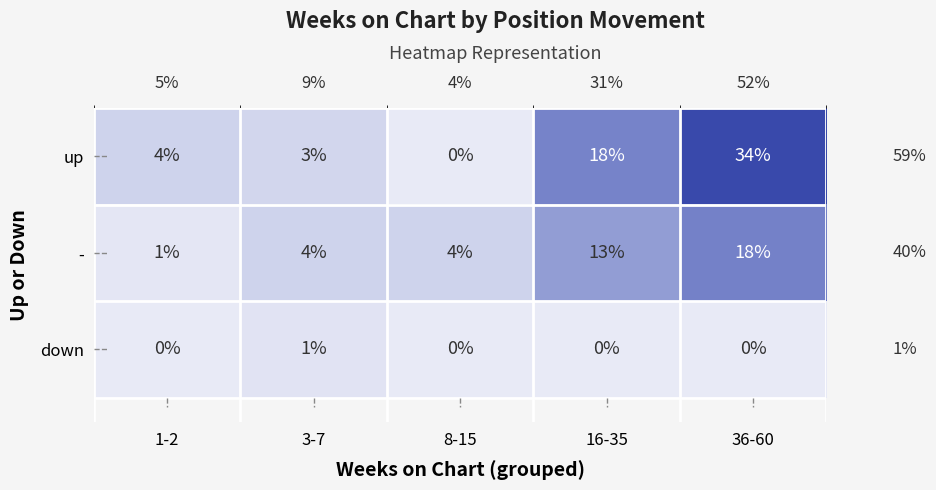

At 3-7, list the series in order from largest to smallest.

-, up, down